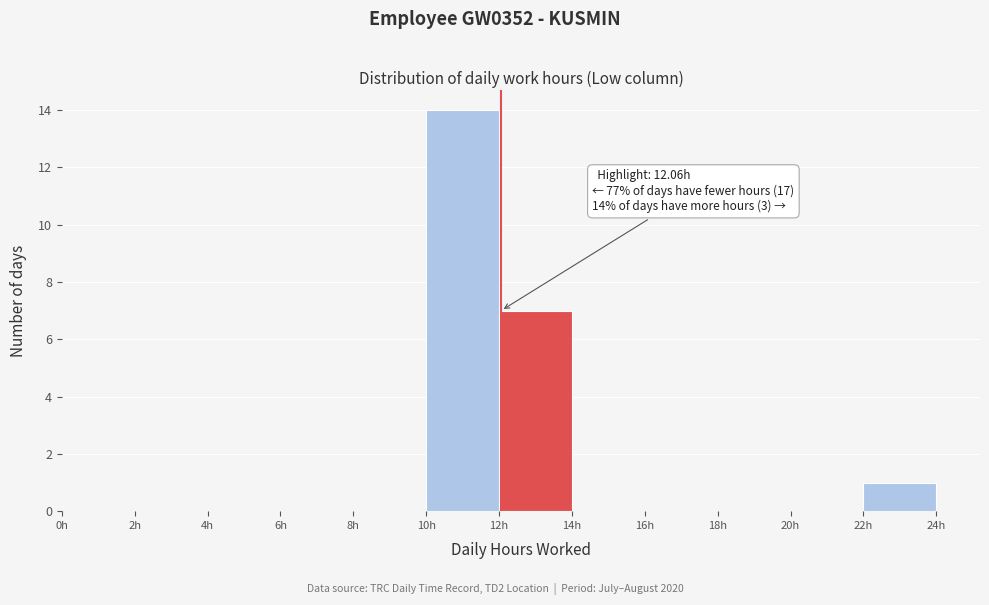

Over which range of the x-axis is the bar tallest?

10 to 12